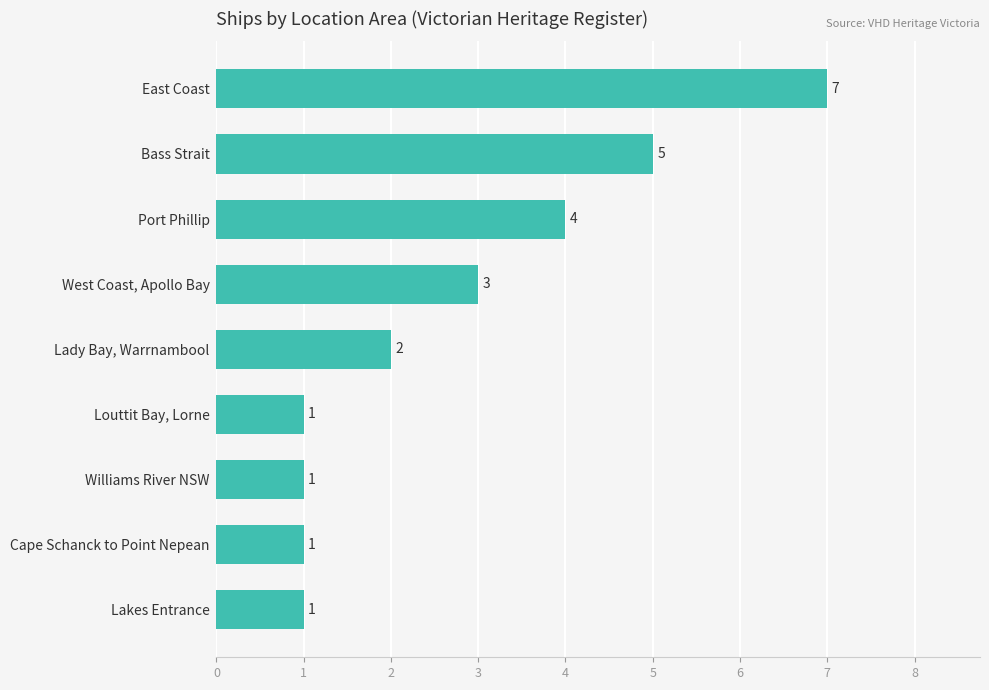

How many data points does each series have?

9